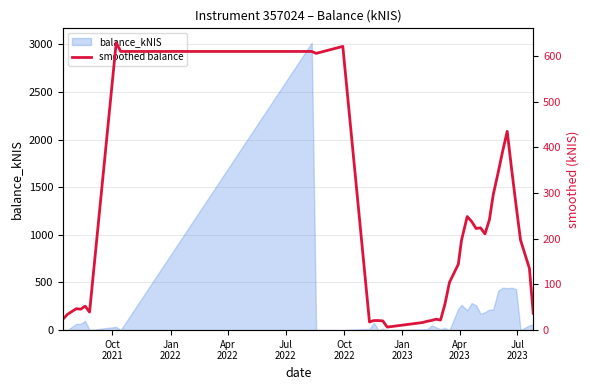

What is the highest value of the balance_kNIS series?

3017.5